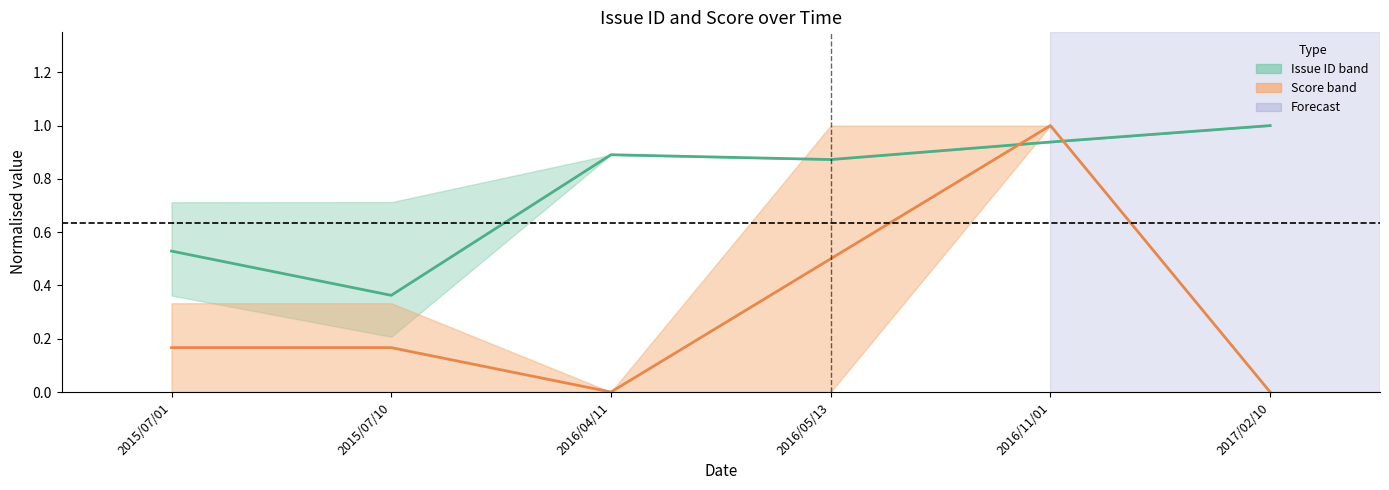

How many values in the Score mid series exceed 0?

4